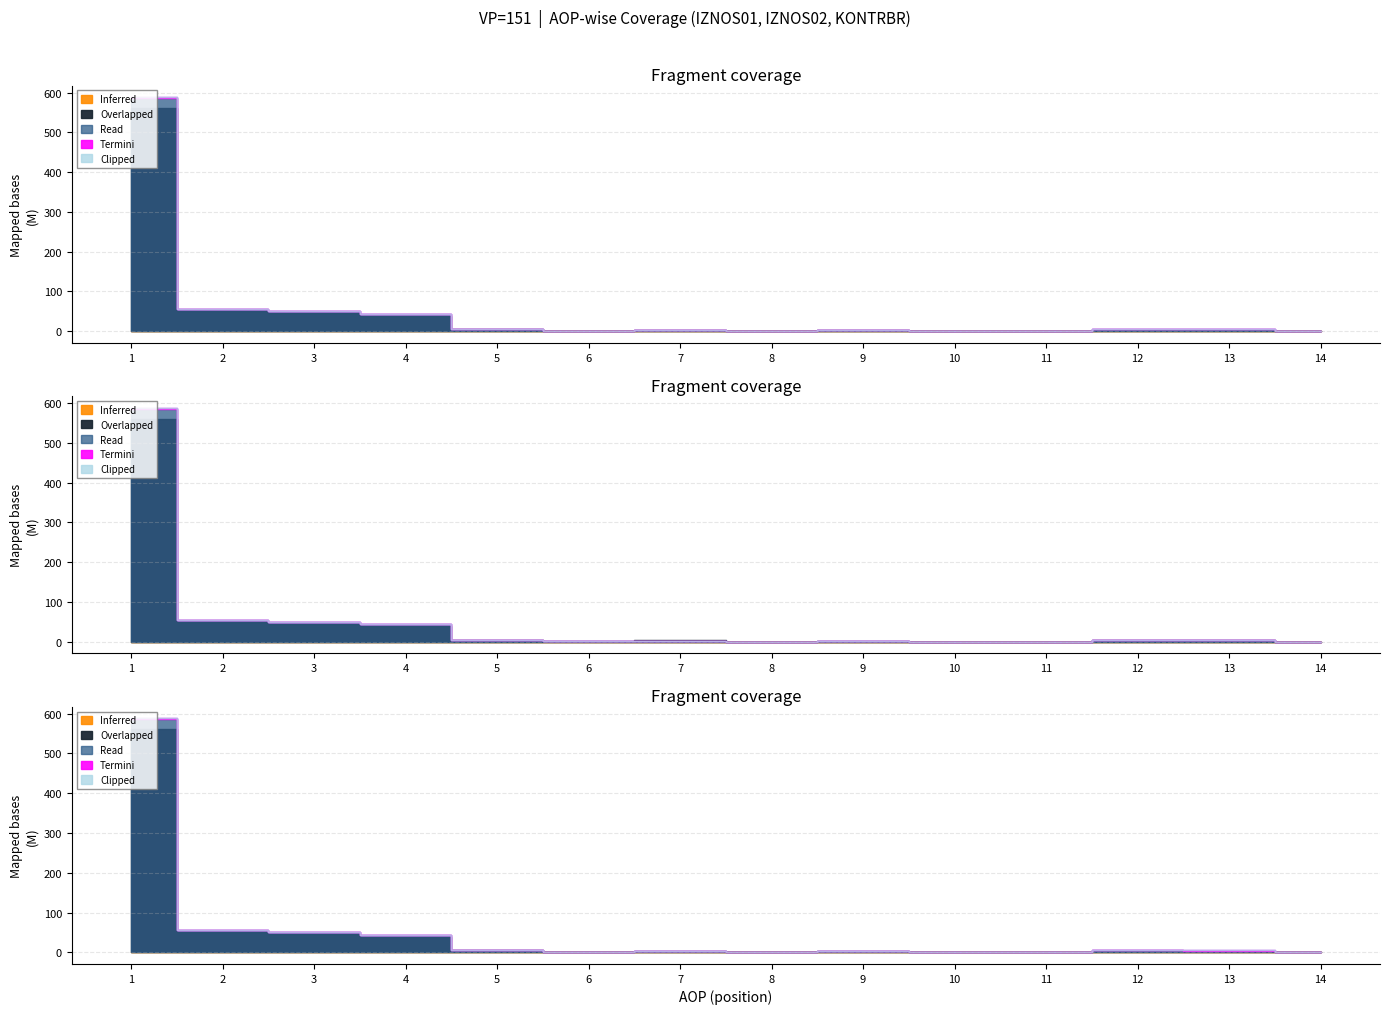

What is the value of the IZNOS01 point at the 5th from the left?

4712473.0